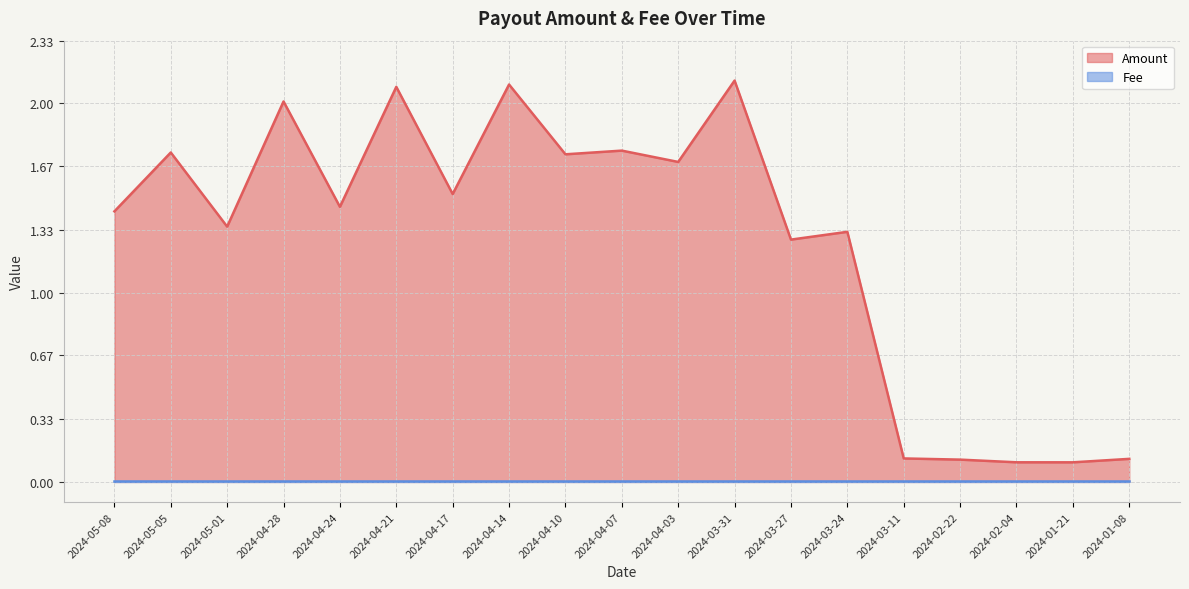

What is the difference between the maximum and minimum values?

2.0